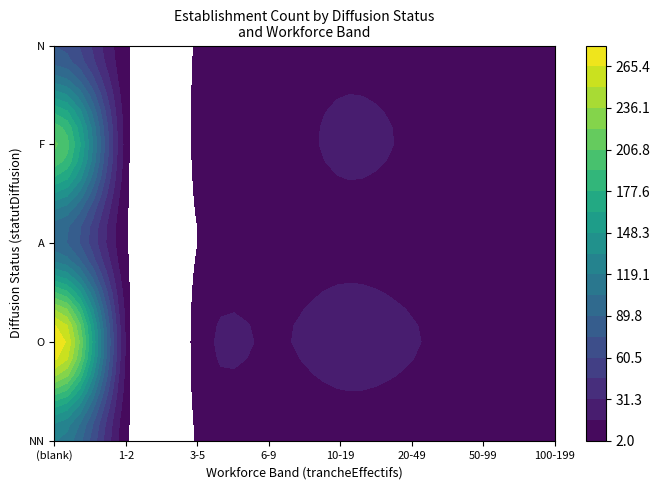

At how many categories does at least one series exceed 89?

1